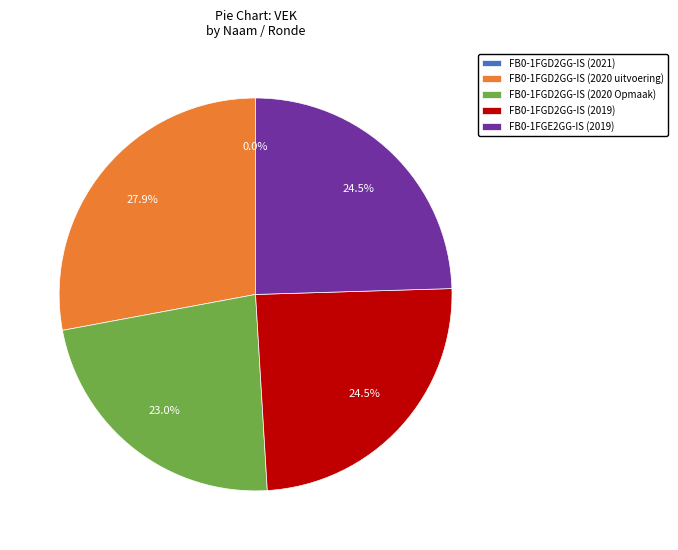

What percentage do FB0-1FGD2GG-IS (2019) and FB0-1FGD2GG-IS (2020 Opmaak) together represent?

47.5%